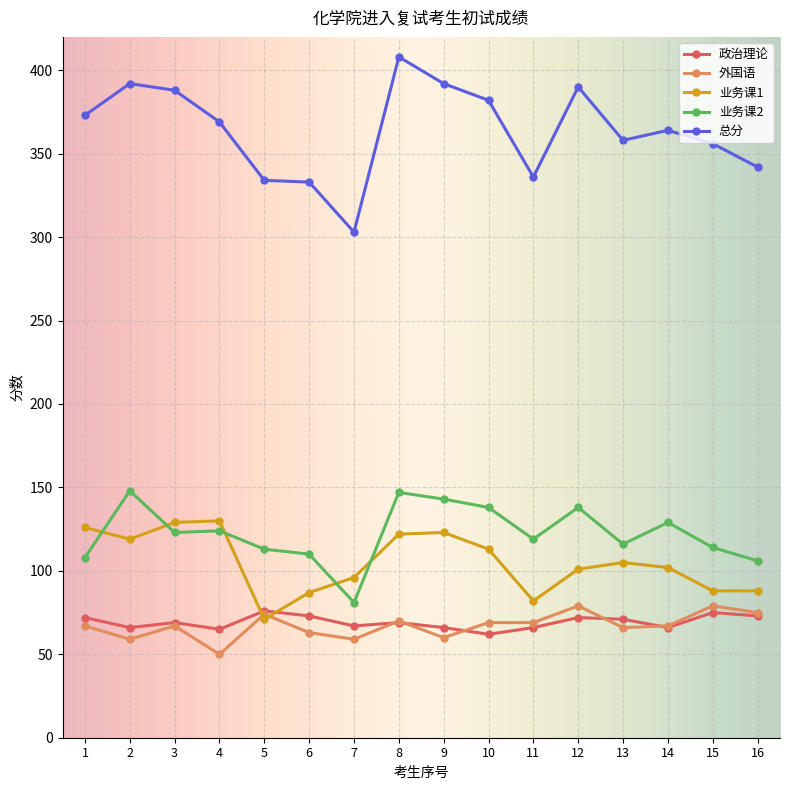

Between 4 and 5, which series saw the biggest shift?

业务课1